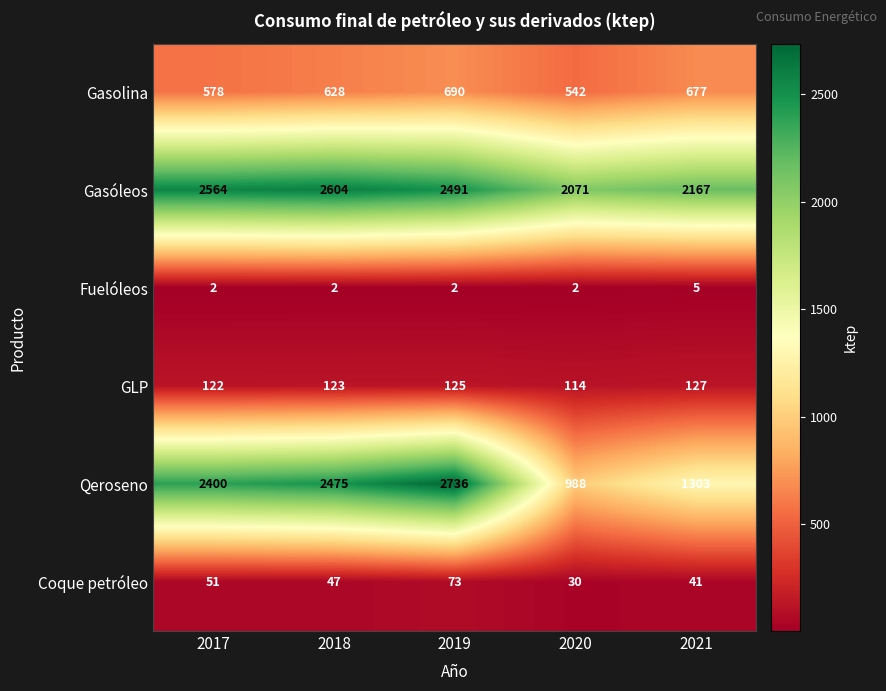

What is the total value across all series at 2018?

5879